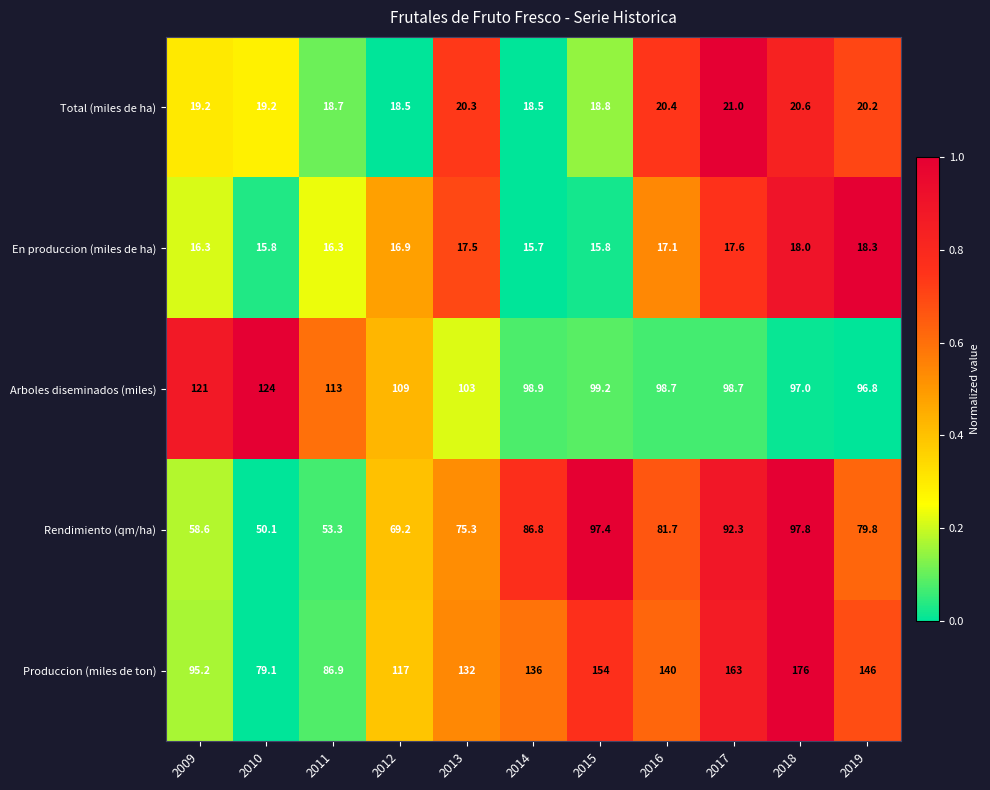

Which series has the widest spread of values?

Produccion (miles de ton)